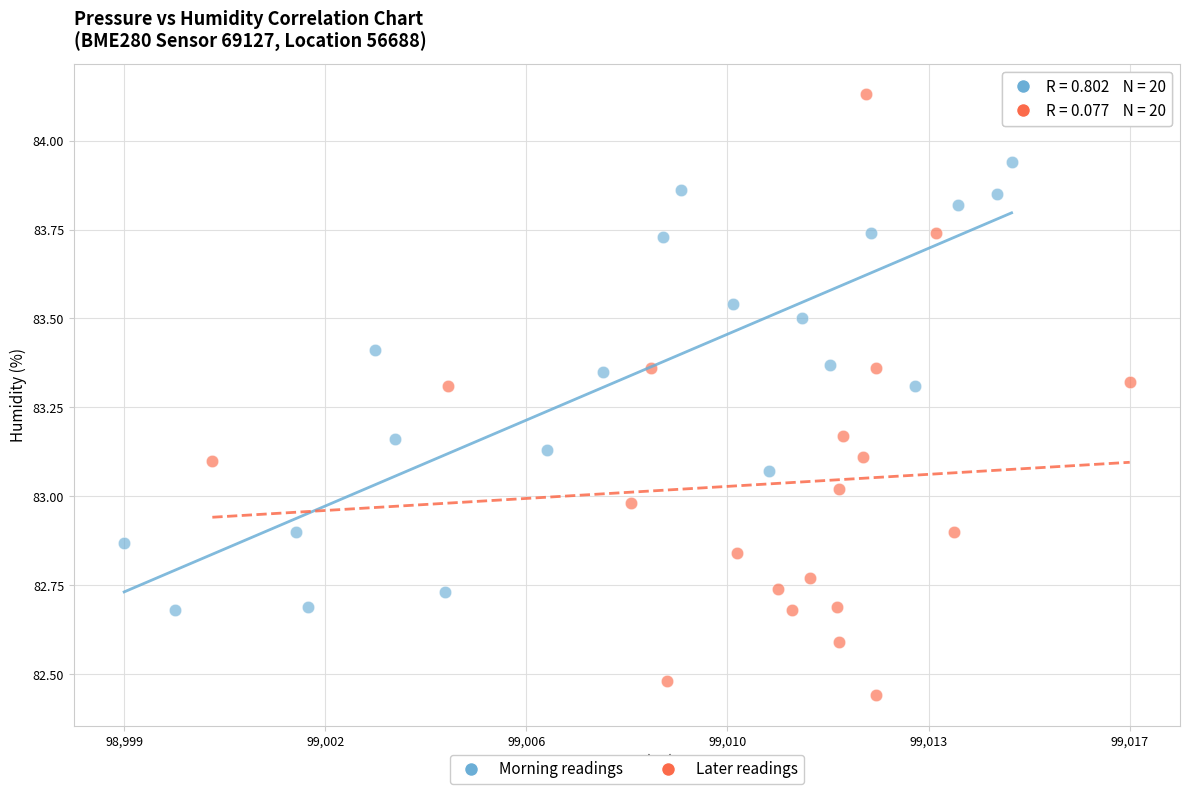

Which series has the widest spread of Y values?

Later readings